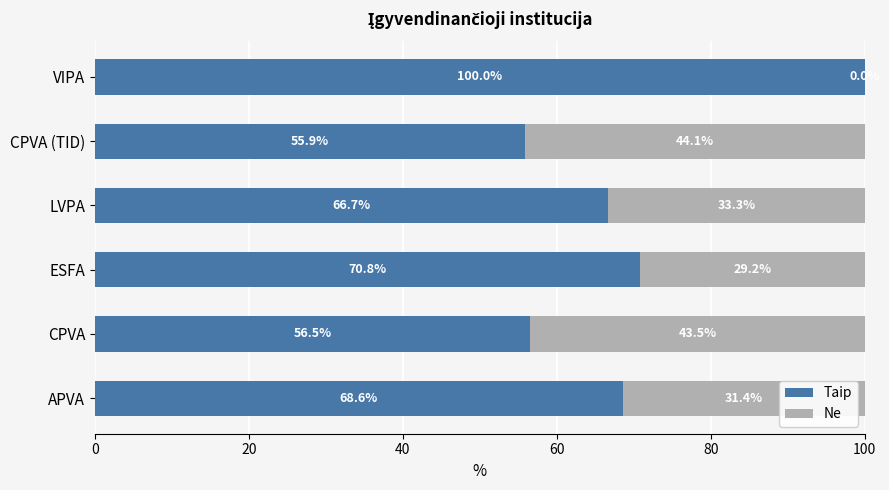

How many series are shown in this chart?

2